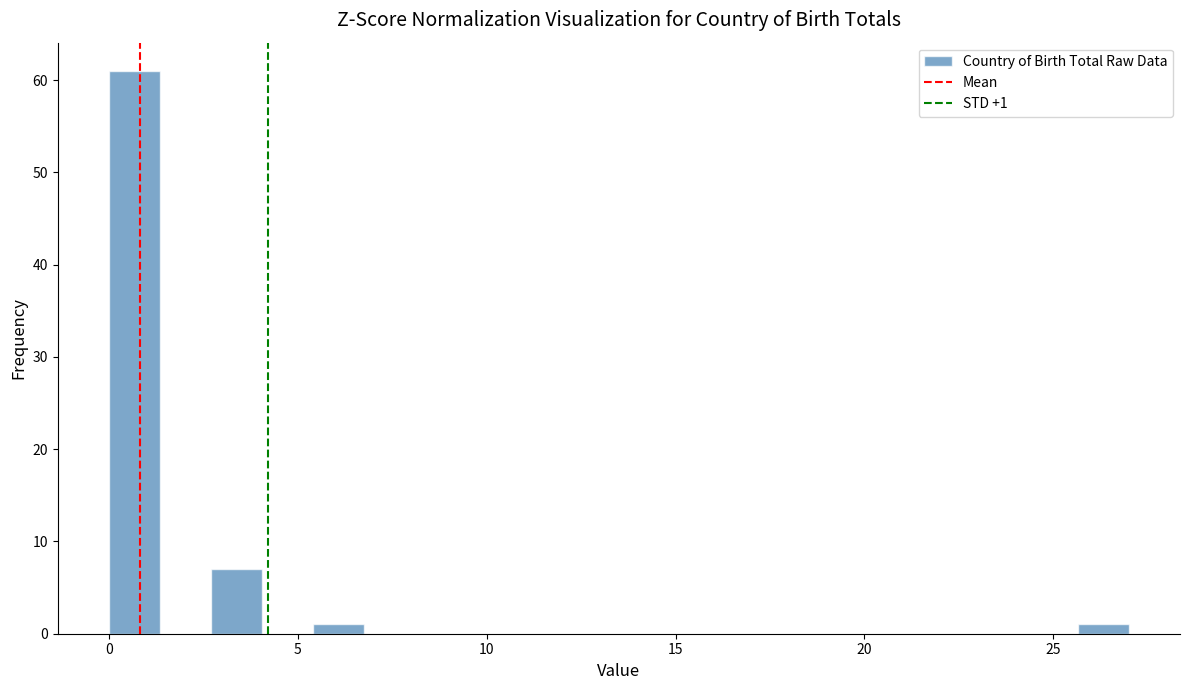

Read against the x-axis, roughly where is the centre of the tallest bar?

0.5